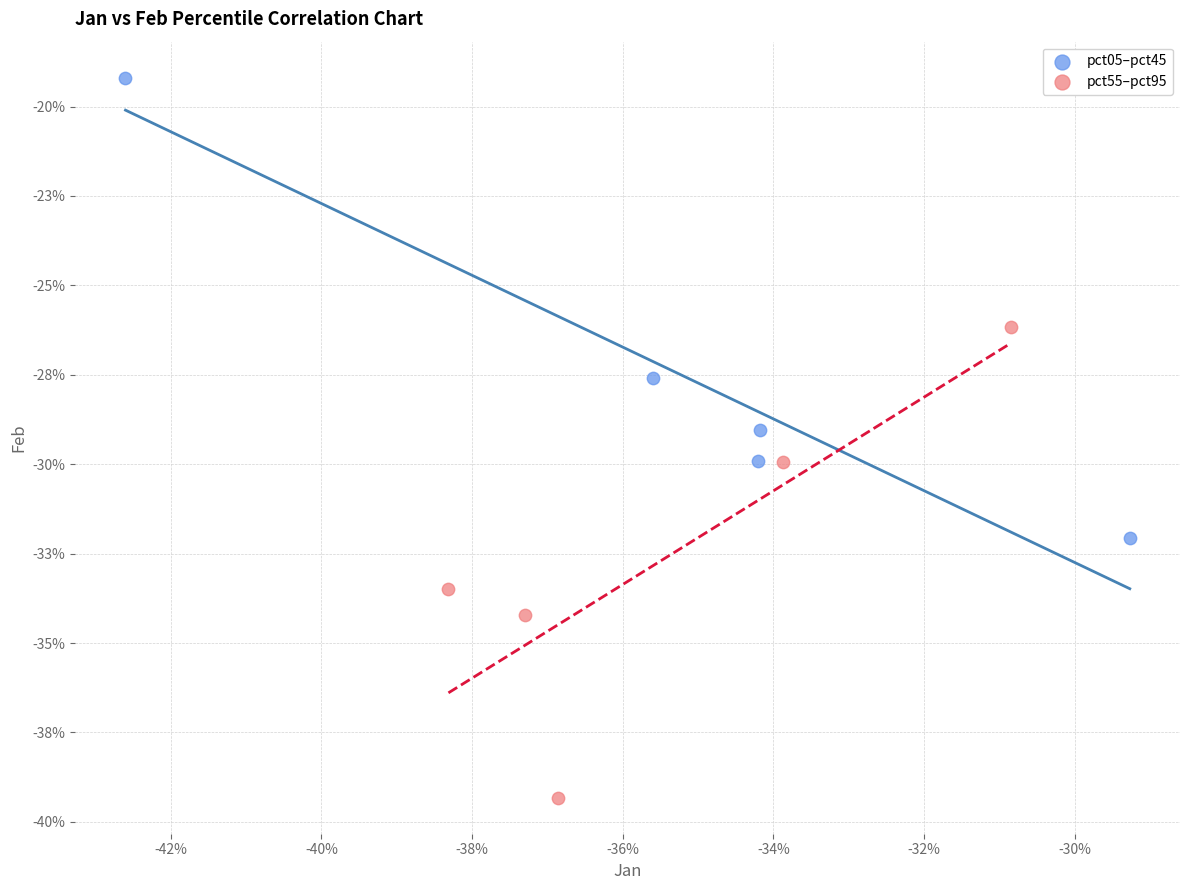

Which series reaches the maximum Y coordinate?

pct05–pct45